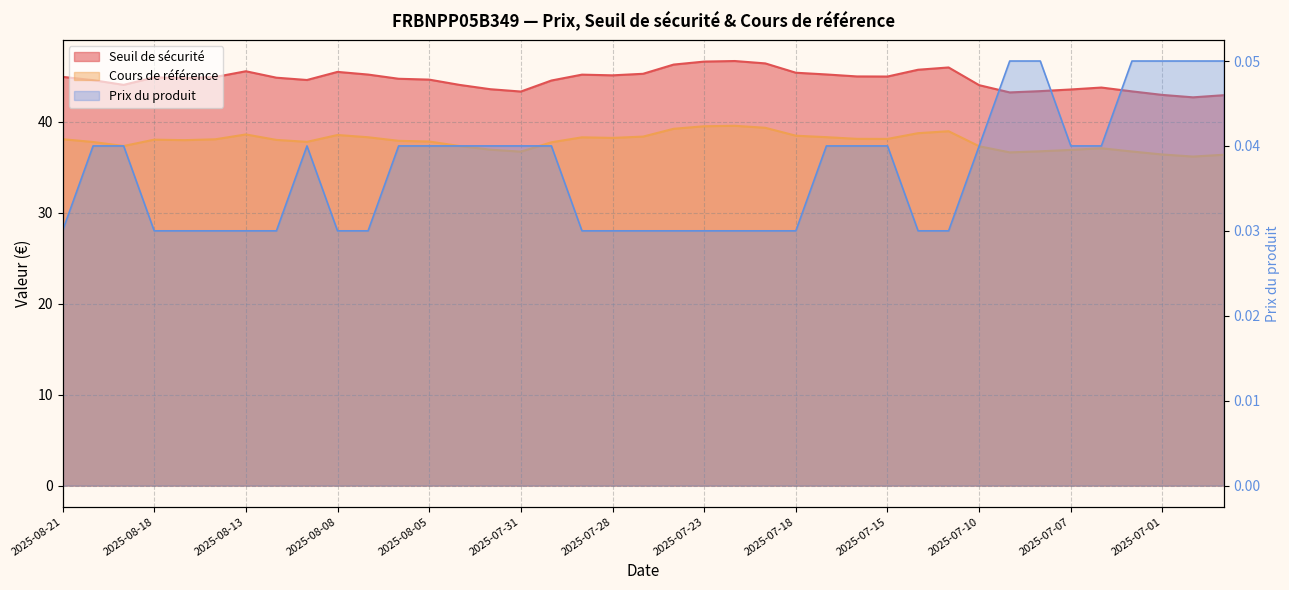

List the series in order of their overall mean, lowest first.

Prix du produit, Cours de référence, Seuil de sécurité